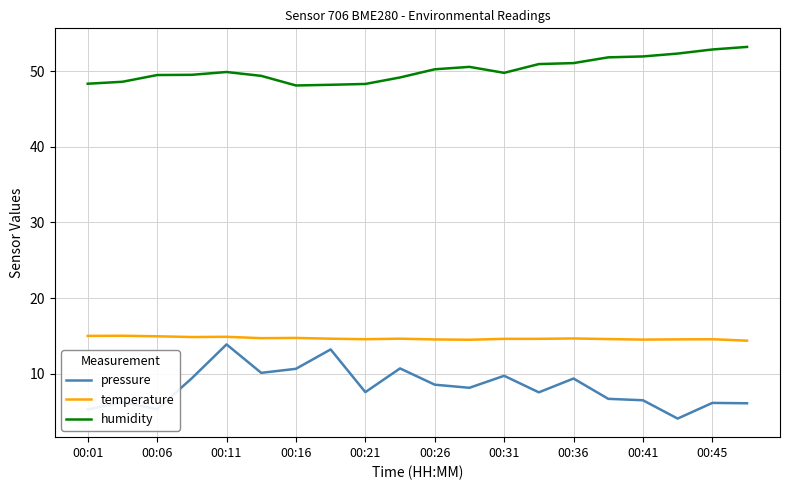

Rank the series by their average value, from highest to lowest.

humidity, temperature, pressure